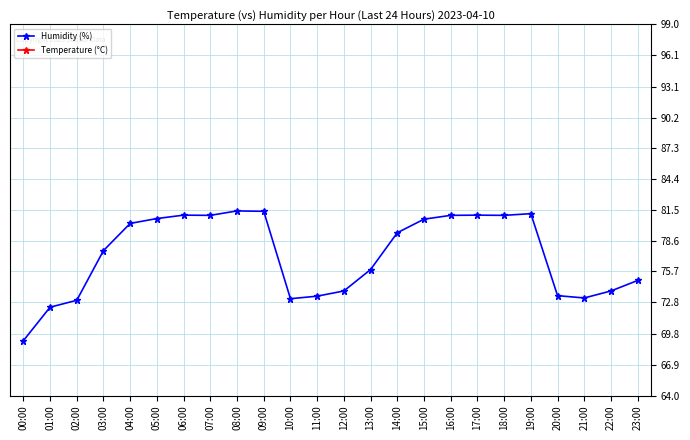

At which category is the sum across all series the highest?

09:00